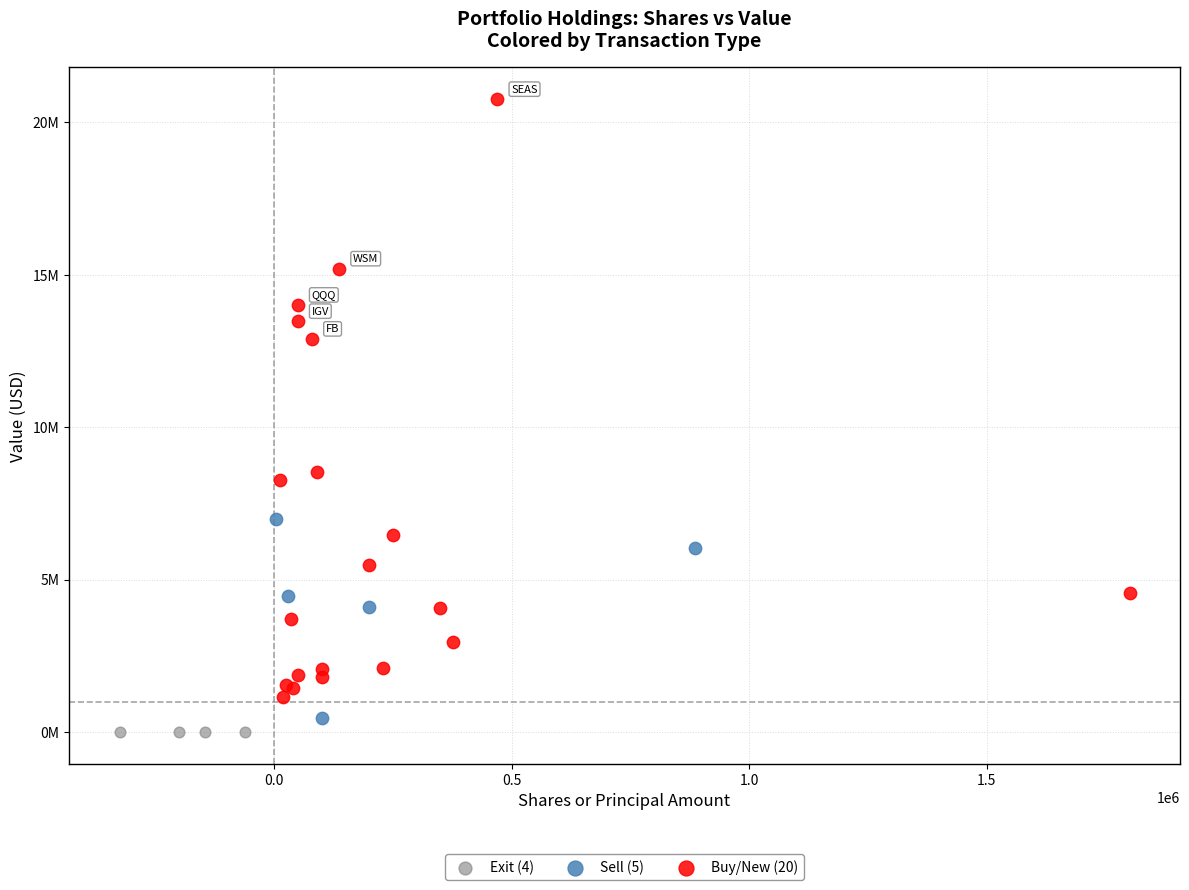

Which series reaches the minimum Y coordinate?

Exit (4)